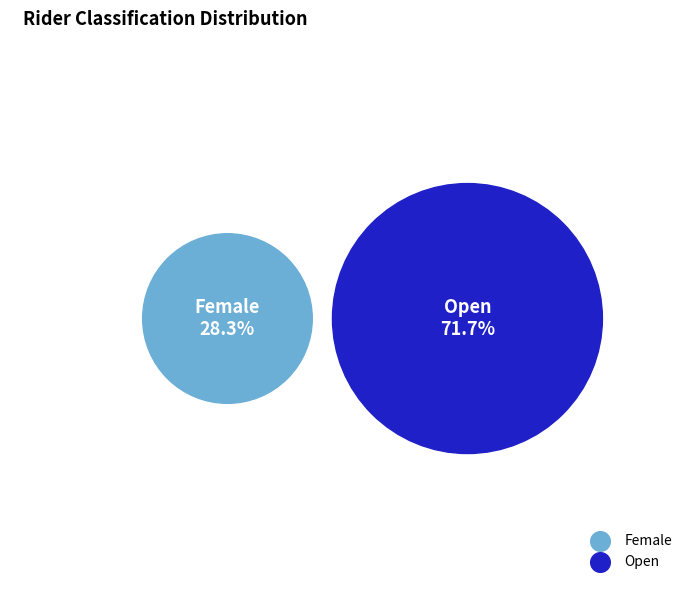

Which category has the smallest portion of the pie?

Female